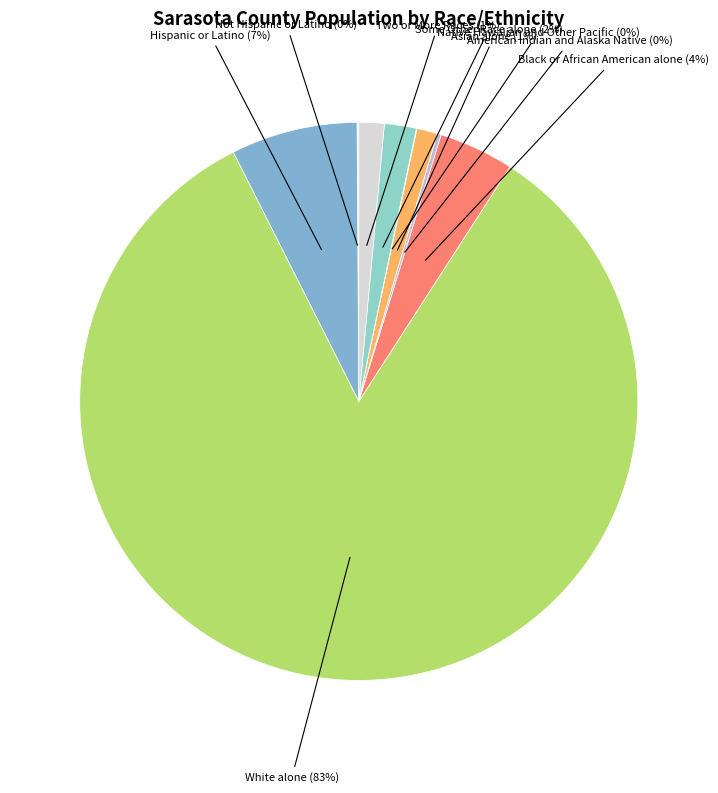

Which category has the biggest portion of the pie?

White alone